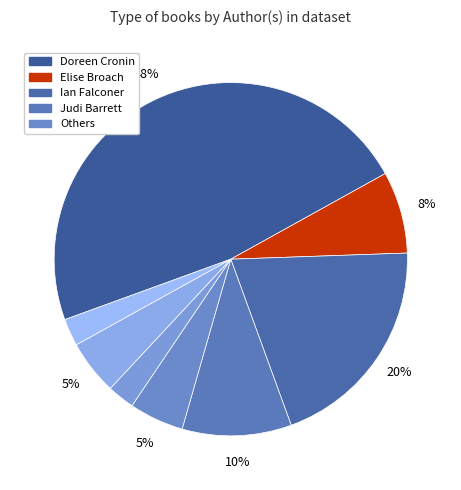

Count the number of slices in the pie.

8